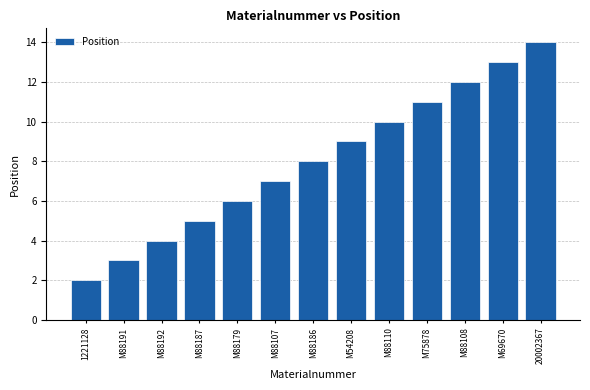

At which category does the chart reach its minimum across all series?

1221128